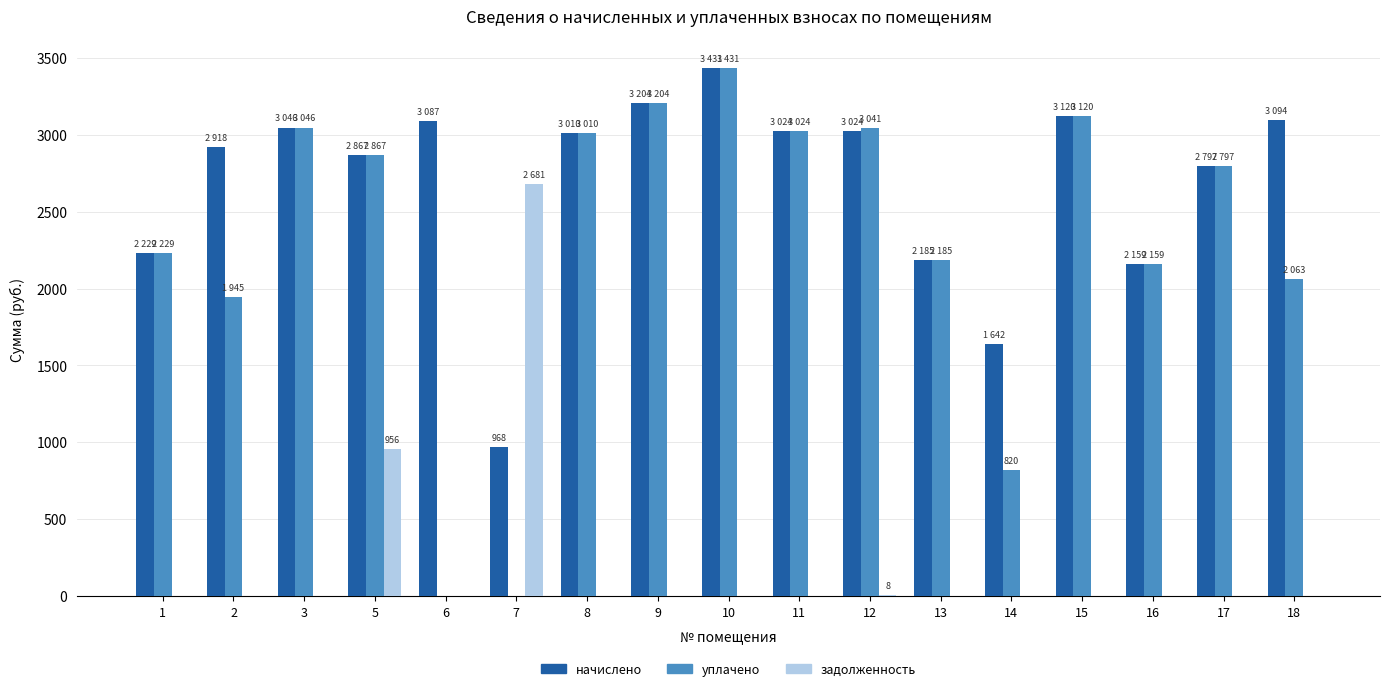

True or false: начислено has a value of 1476.9 at 6.

False